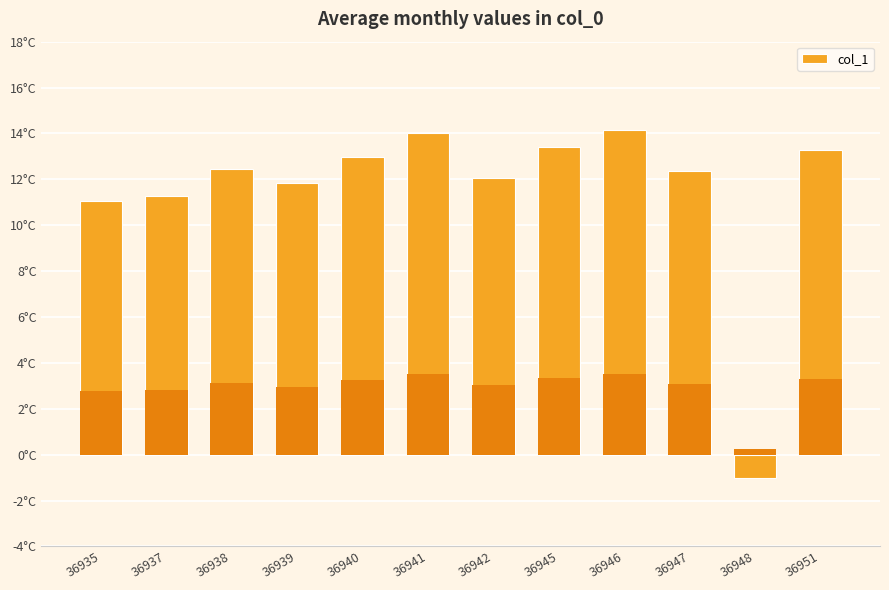

What is the sum of all values?

137.8